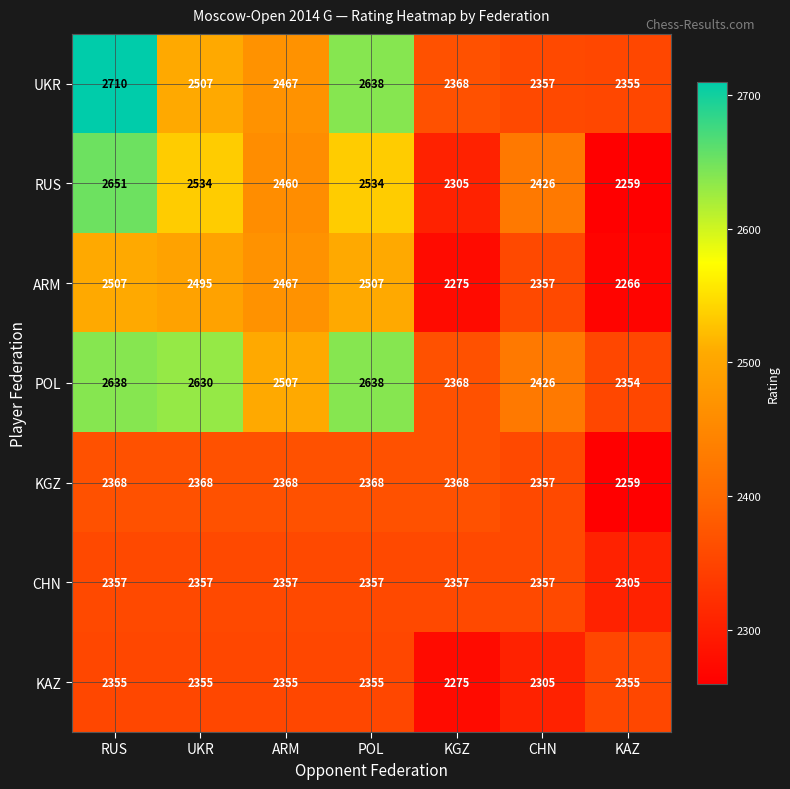

What is the spread (max minus min) of values at KAZ?

96